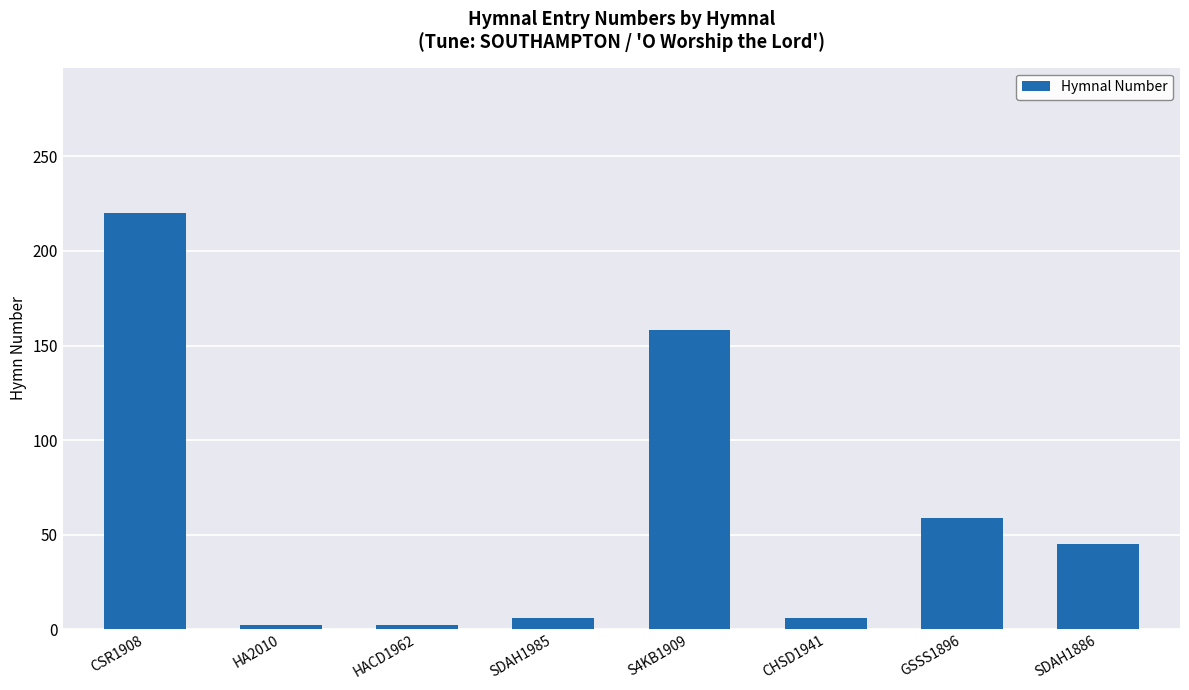

What is the value of the 6th bar from the left?

6